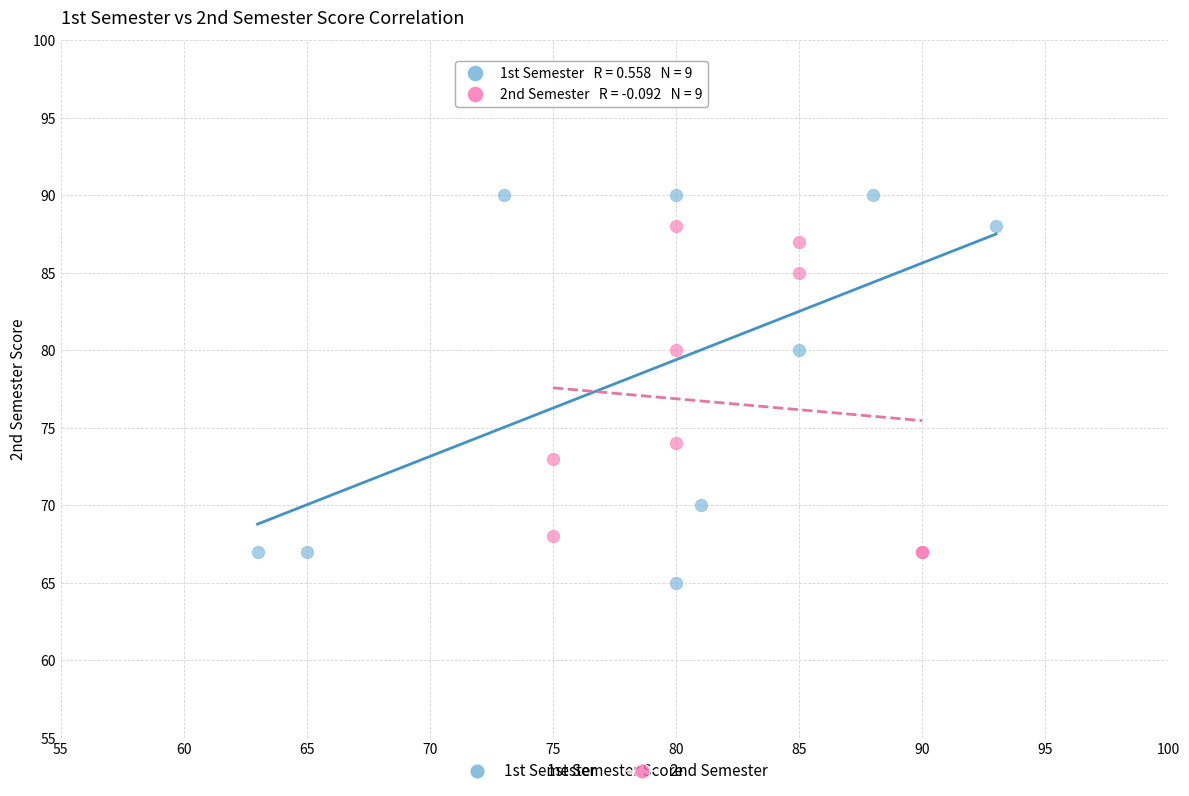

Which series reaches the maximum Y coordinate?

1st Semester